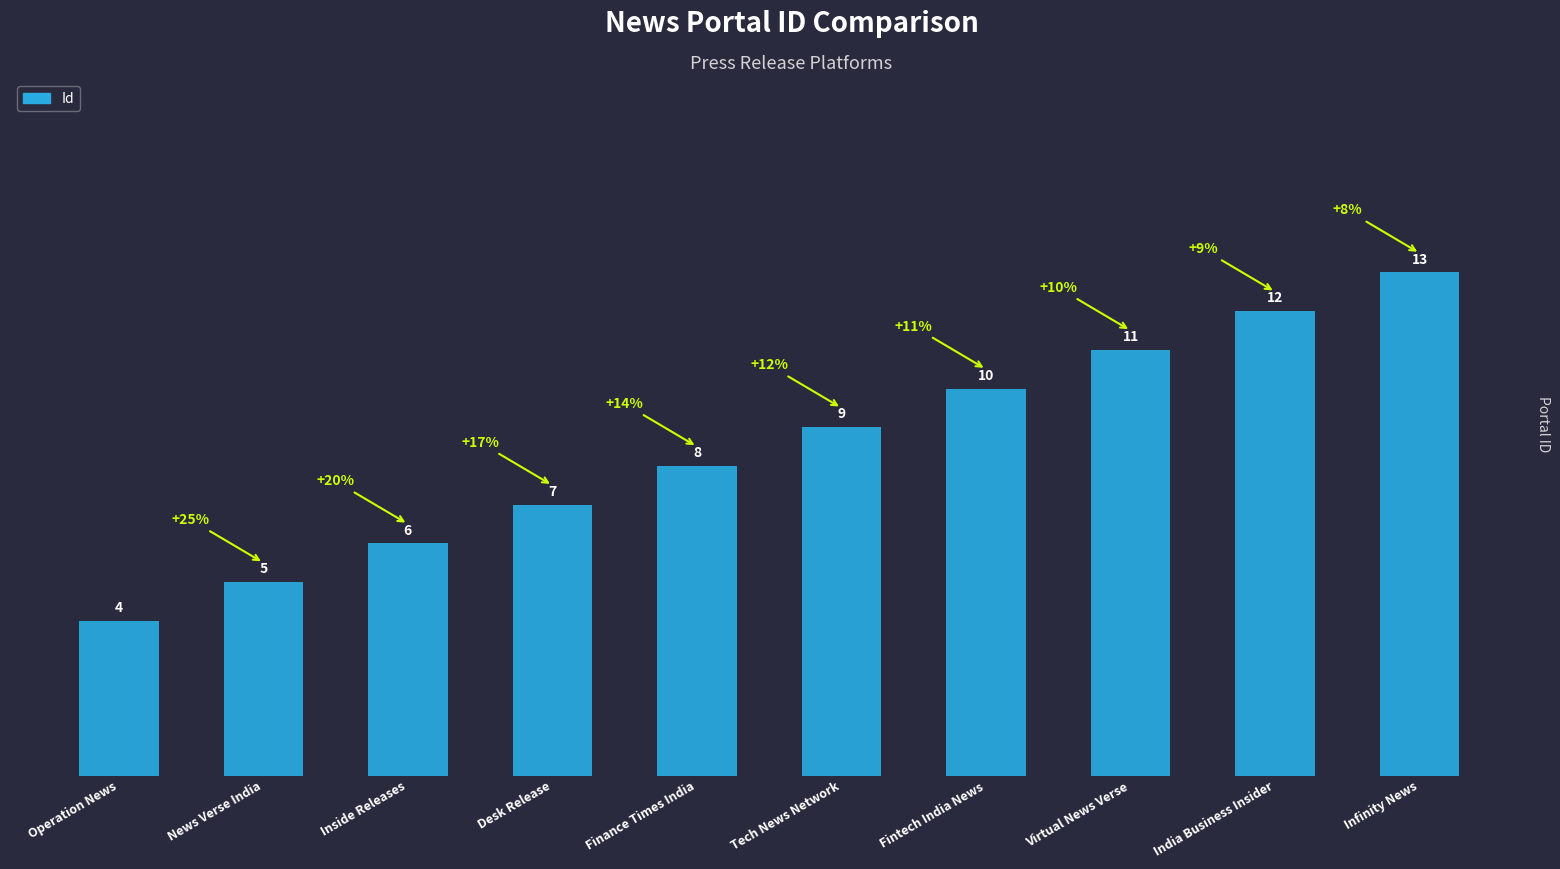

List the labels in order of value, largest first.

Infinity News, India Business Insider, Virtual News Verse, Fintech India News, Tech News Network, Finance Times India, Desk Release, Inside Releases, News Verse India, Operation News